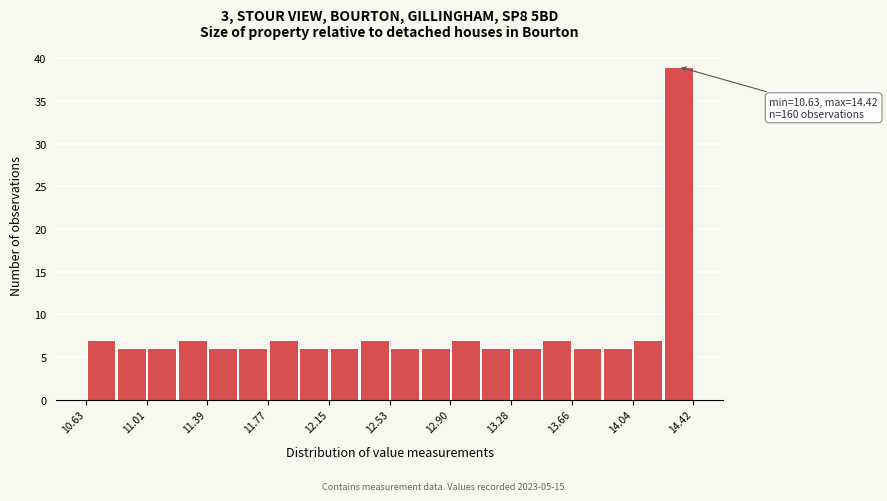

Around what value on the x-axis is the tallest bar? Give the approximate position of its centre, as read against the axis.

14.35